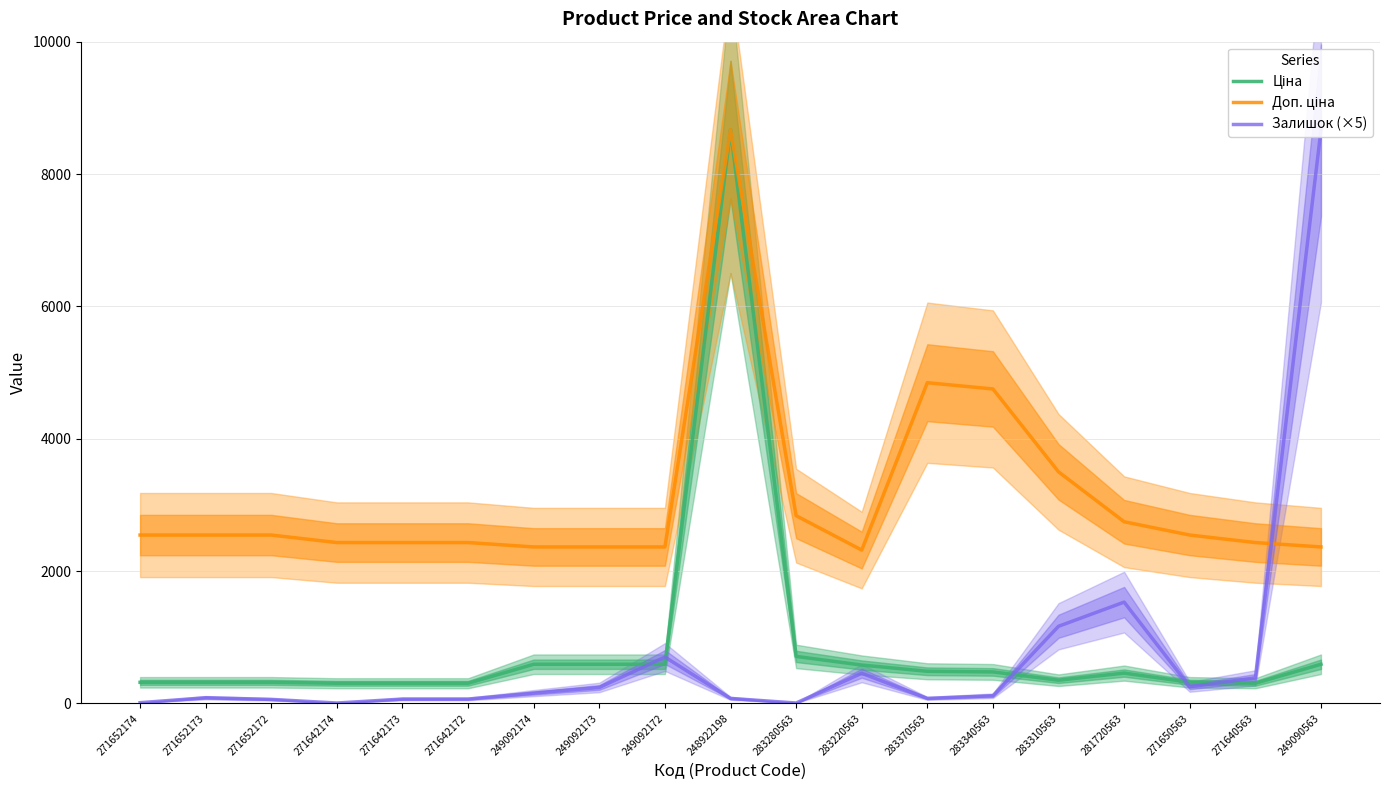

After their last crossing, which series has the higher values: Залишок (×5) or Доп. ціна?

Залишок (×5)